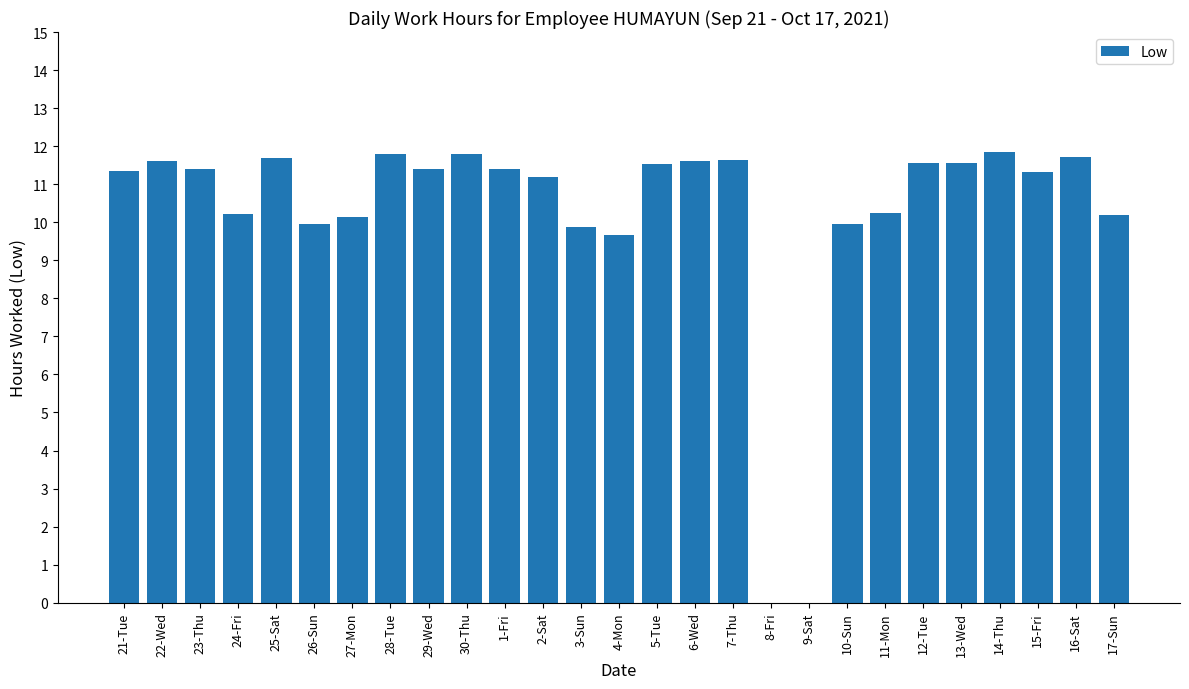

Does the chart contain stacked bars?

No